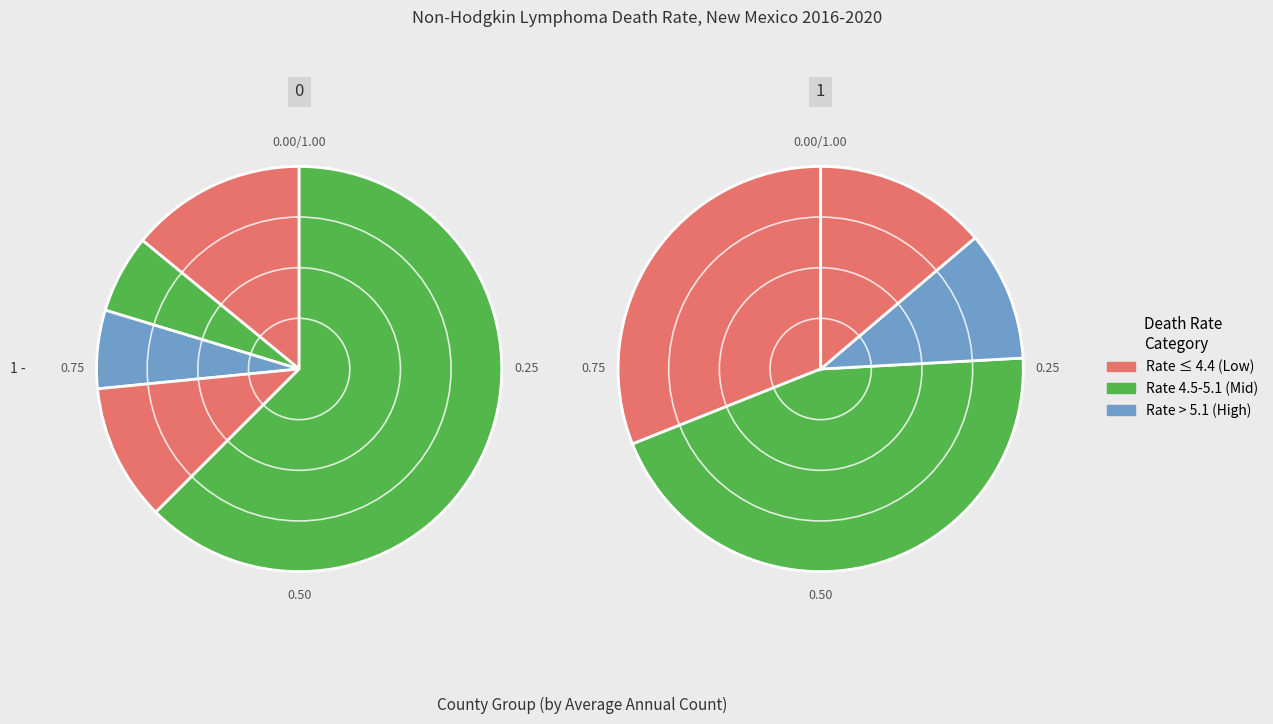

Is Otero County the majority of the pie?

No